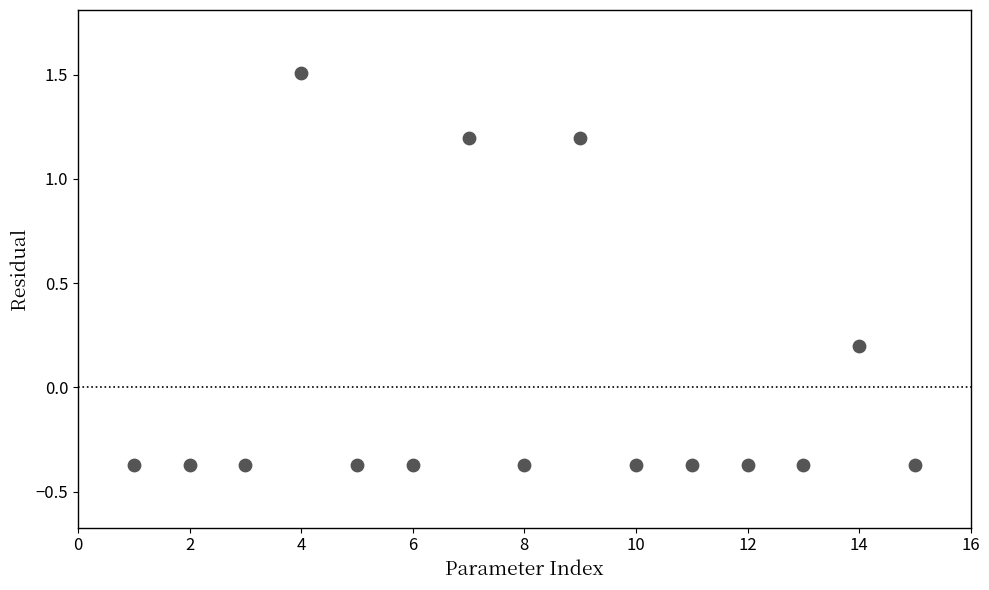

What is the range of X values (max minus min)?

14.0